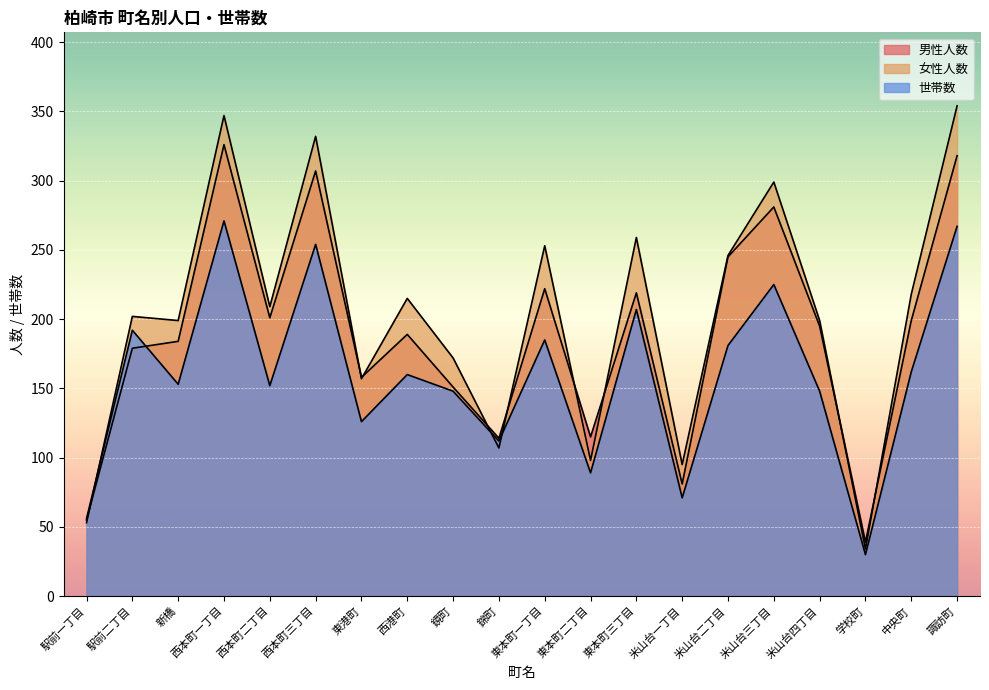

At which label does 男性人数 first exceed 195?

西本町一丁目